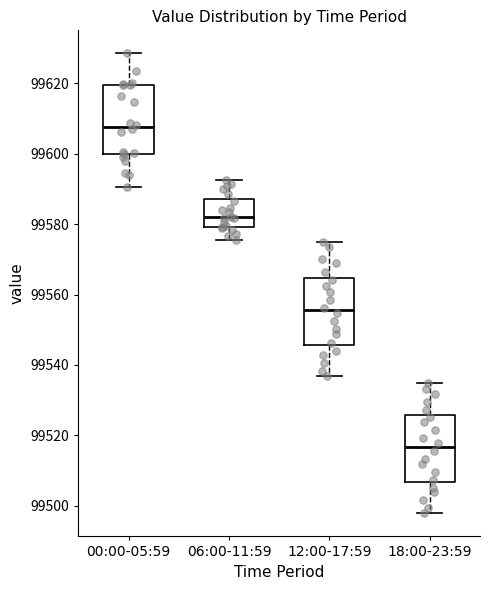

Reading left to right, read every box against the y-axis: the position of its median line, the range the box covers, and the ends of its whiskers. The values are not printed on the chart, so give them approximately, as read against the axis.

00:00-05:59: median 99608, box 99600 to 99620, whiskers 99590 to 99628
06:00-11:59: median 99582, box 99580 to 99588, whiskers 99576 to 99592
12:00-17:59: median 99556, box 99546 to 99564, whiskers 99536 to 99576
18:00-23:59: median 99516, box 99506 to 99526, whiskers 99498 to 99536